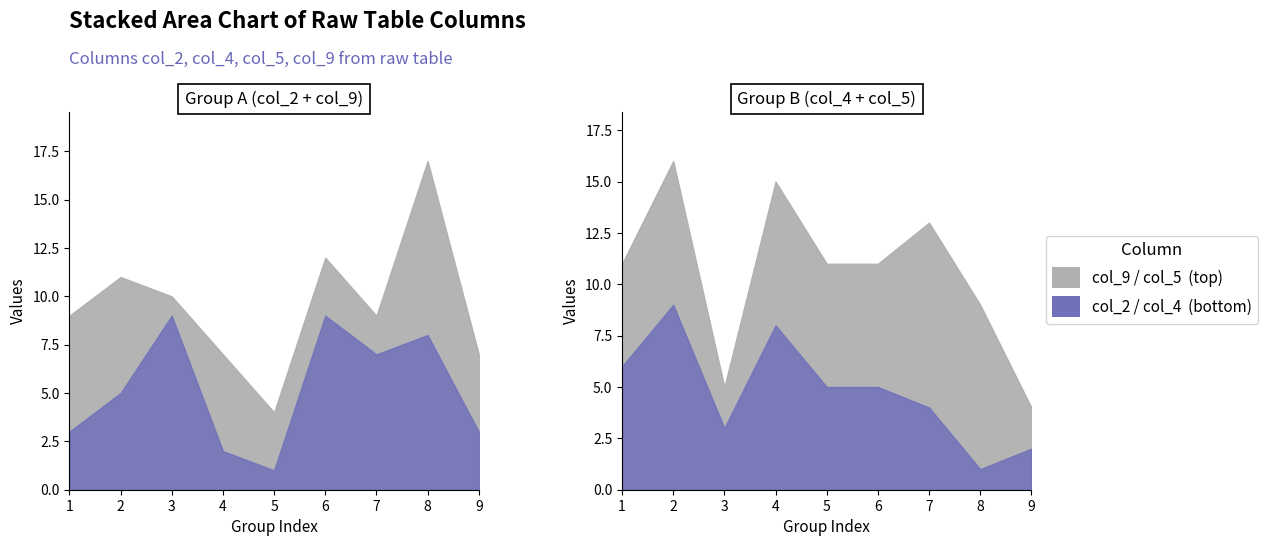

True or false: col_5 has more than 1 points higher than both neighbors.

True